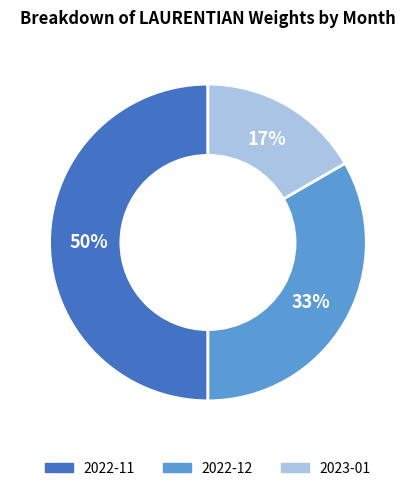

What percentage is the 2023-01 slice, to the nearest percent?

17%